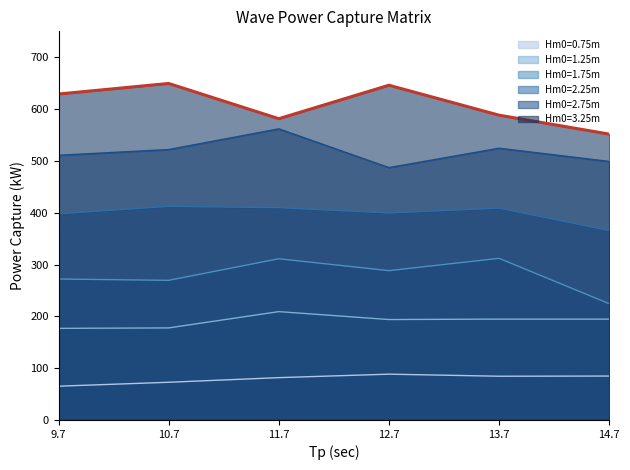

At 13.7, list the series in order from largest to smallest.

Hm0=3.25m, Hm0=2.75m, Hm0=2.25m, Hm0=1.75m, Hm0=1.25m, Hm0=0.75m